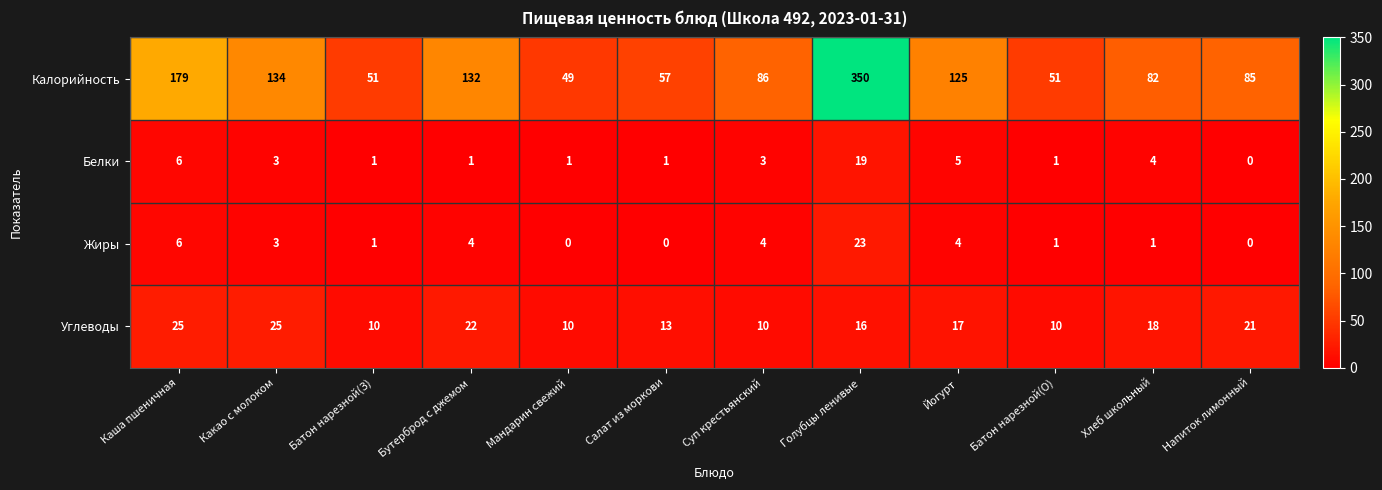

What is the sum of all Белки values?

45